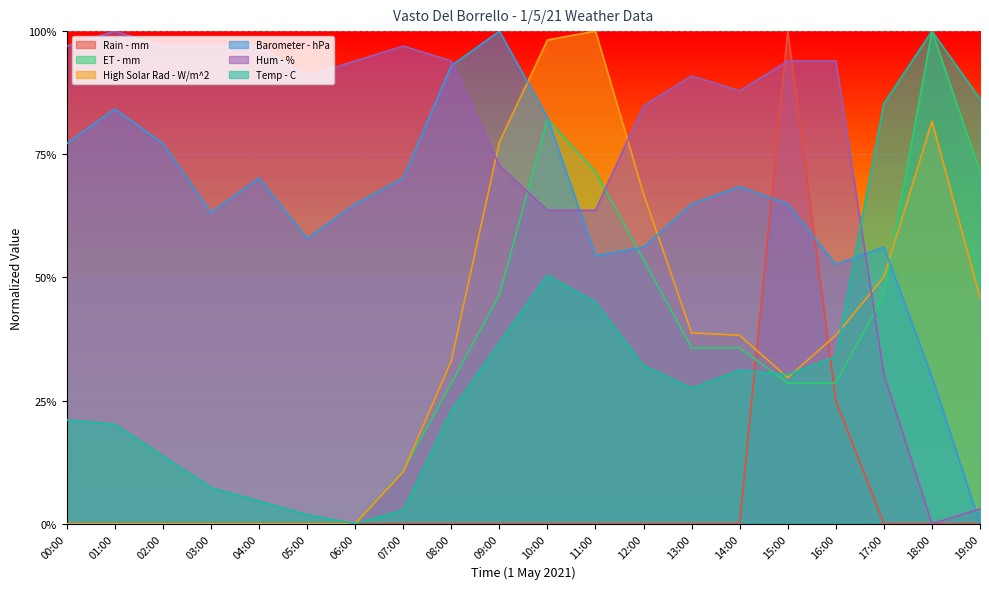

List the series in order of their peak value, lowest first.

Rain - mm, ET - mm, High Solar Rad - W/m^2, Barometer - hPa, Hum - %, Temp - C